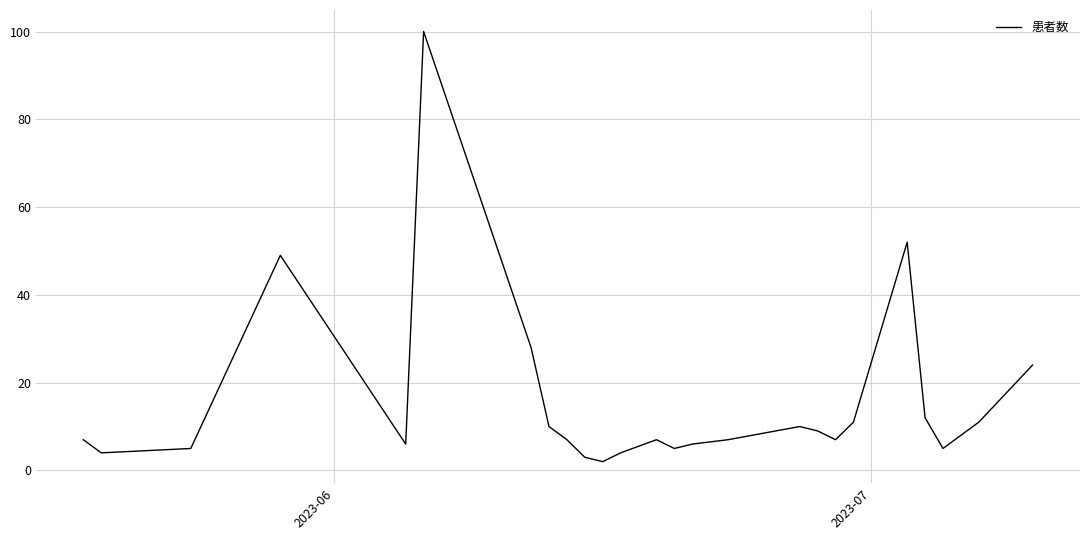

How many categories are shown in the chart?

25